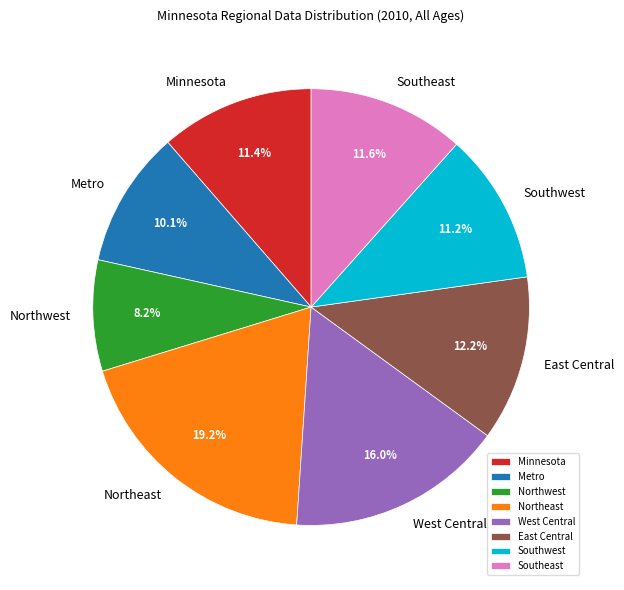

Is there any slice that represents more than half of the pie?

No